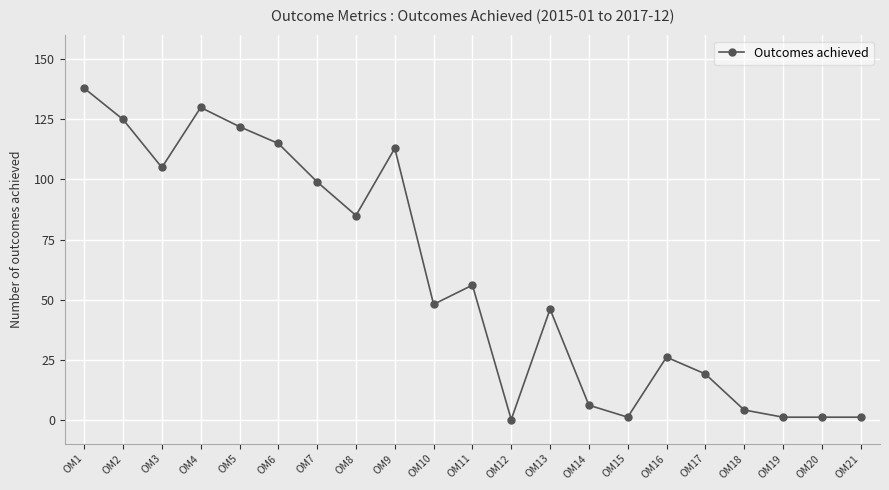

True or false: the data has more than 1 interior local peaks.

True